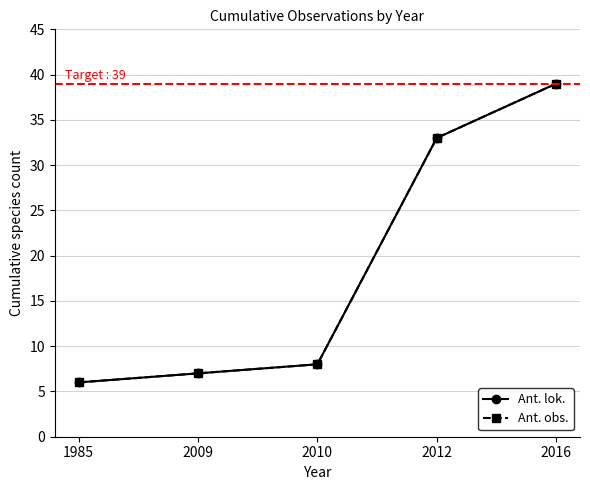

Which series has the largest total across all categories?

Ant. lok.